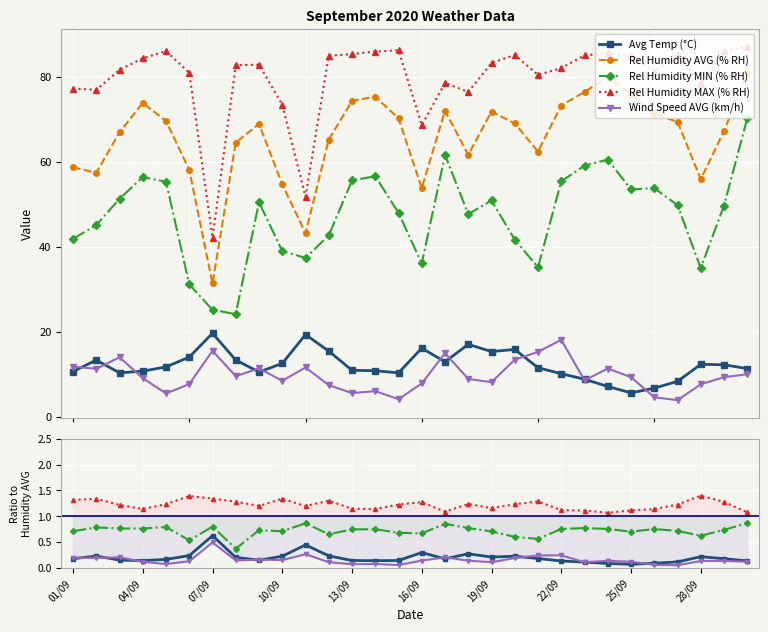

Between 16/09 and 12/09, which is larger?

16/09